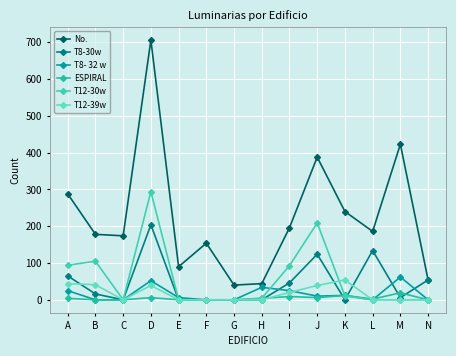

List the series in order of their peak value, highest first.

No., T12-30w, T8-30w, T8- 32 w, T12-39w, ESPIRAL